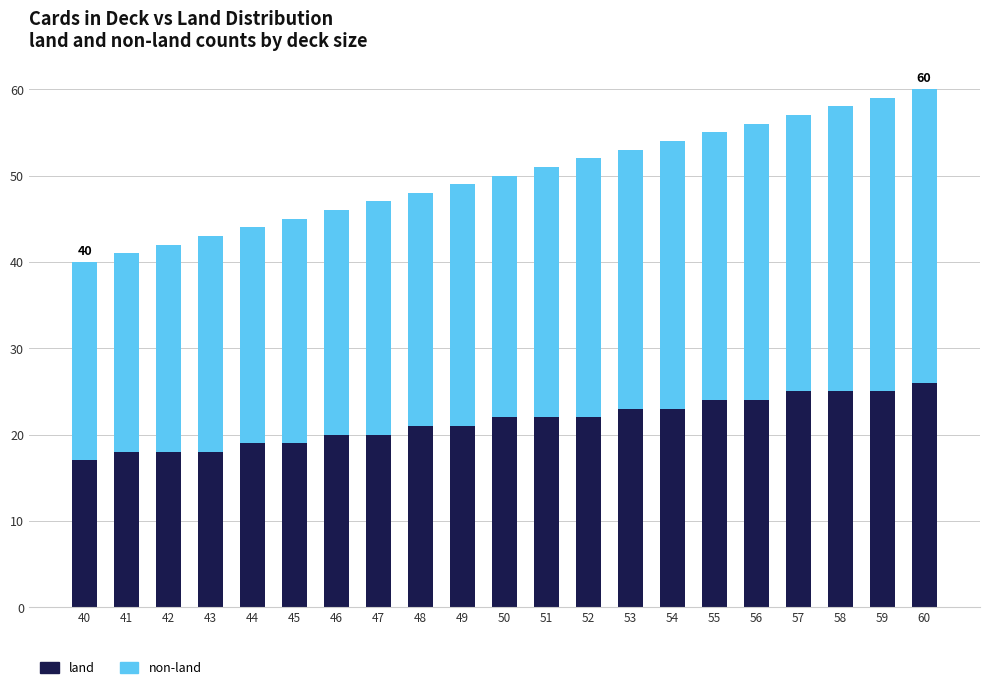

True or false: land has a value of 7 at 49.

False